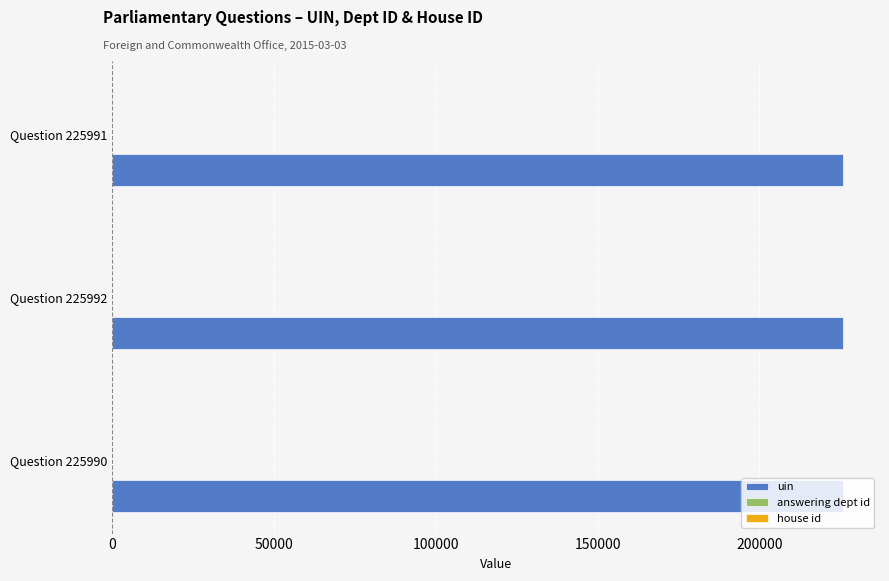

True or false: uin has a value of 321836 at Question 225992.

False